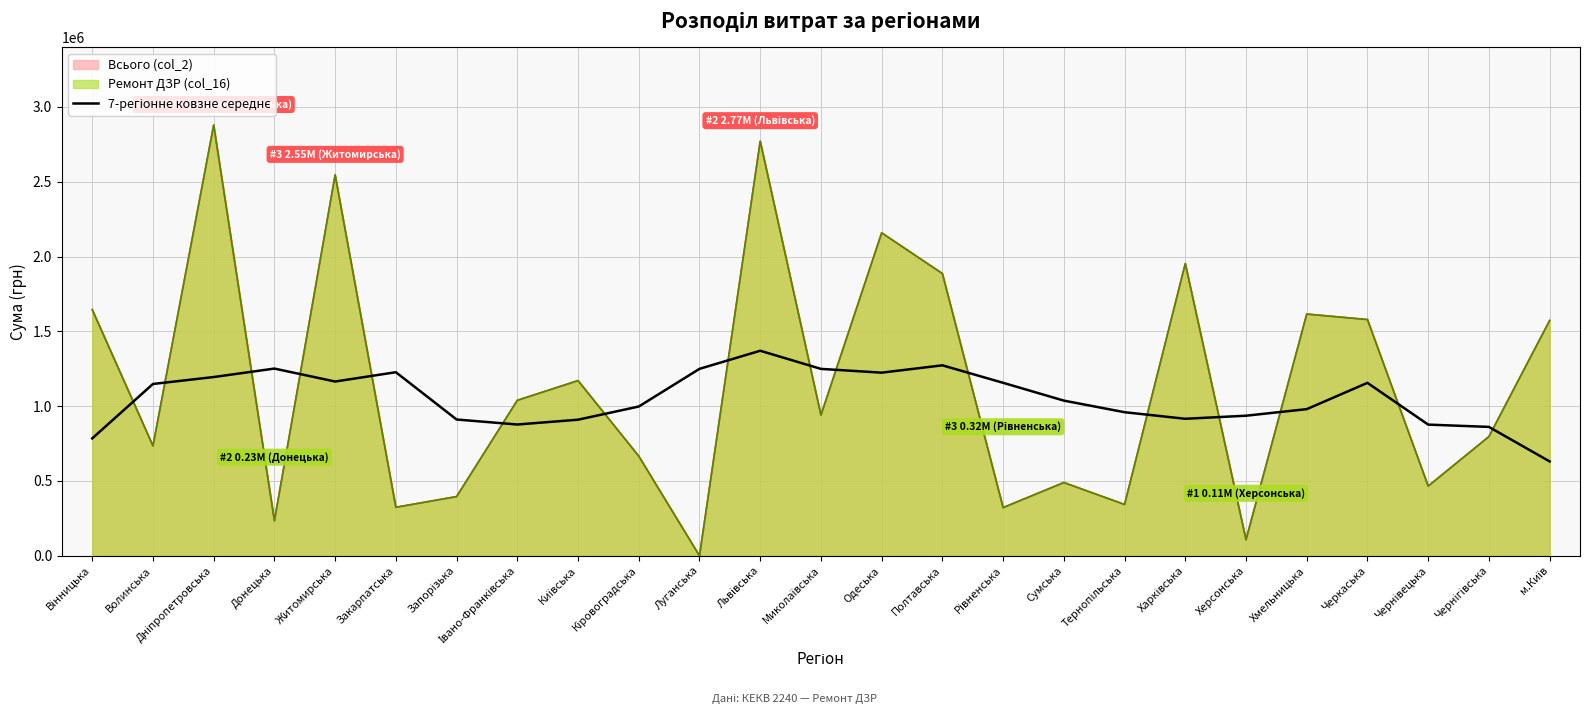

What is the value of the 23rd point from the left?

876762.0